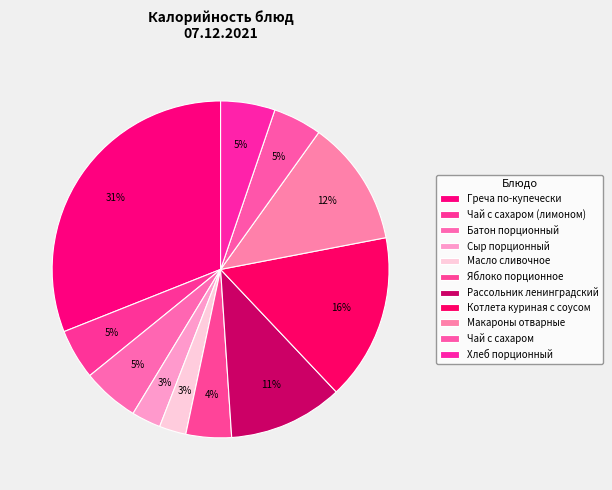

How many segments does this pie chart have?

11